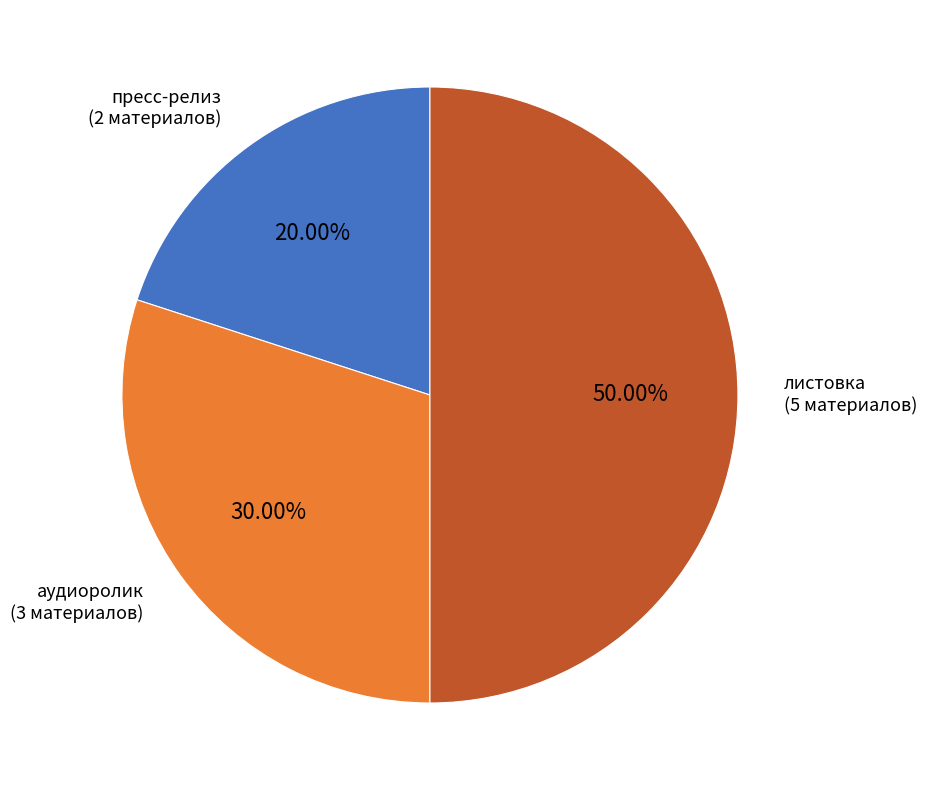

Count the number of slices in the pie.

3